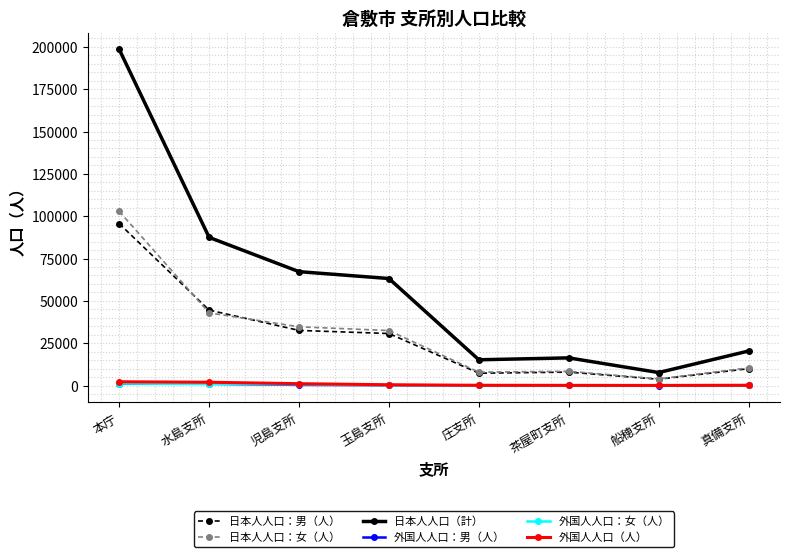

Which series has the largest range (max minus min)?

日本人人口（計）